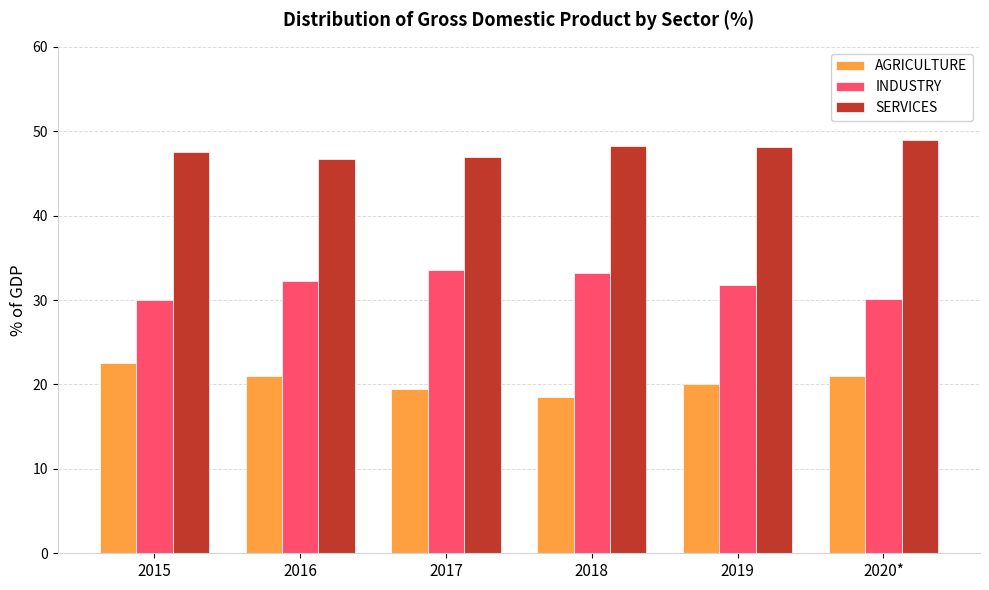

How many bars are there in each group?

3